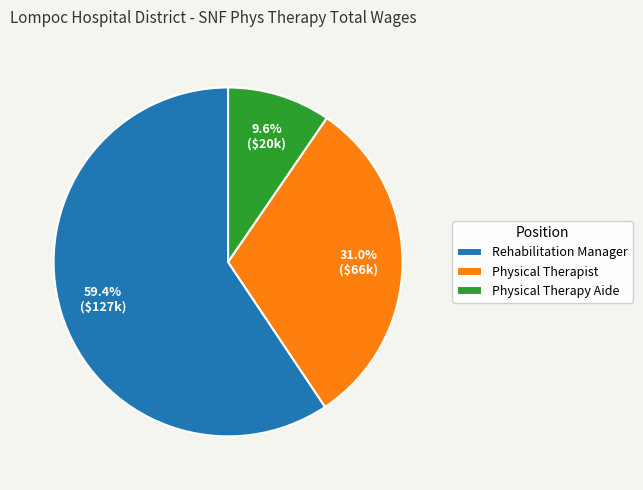

Which slice is the smallest?

Physical Therapy Aide